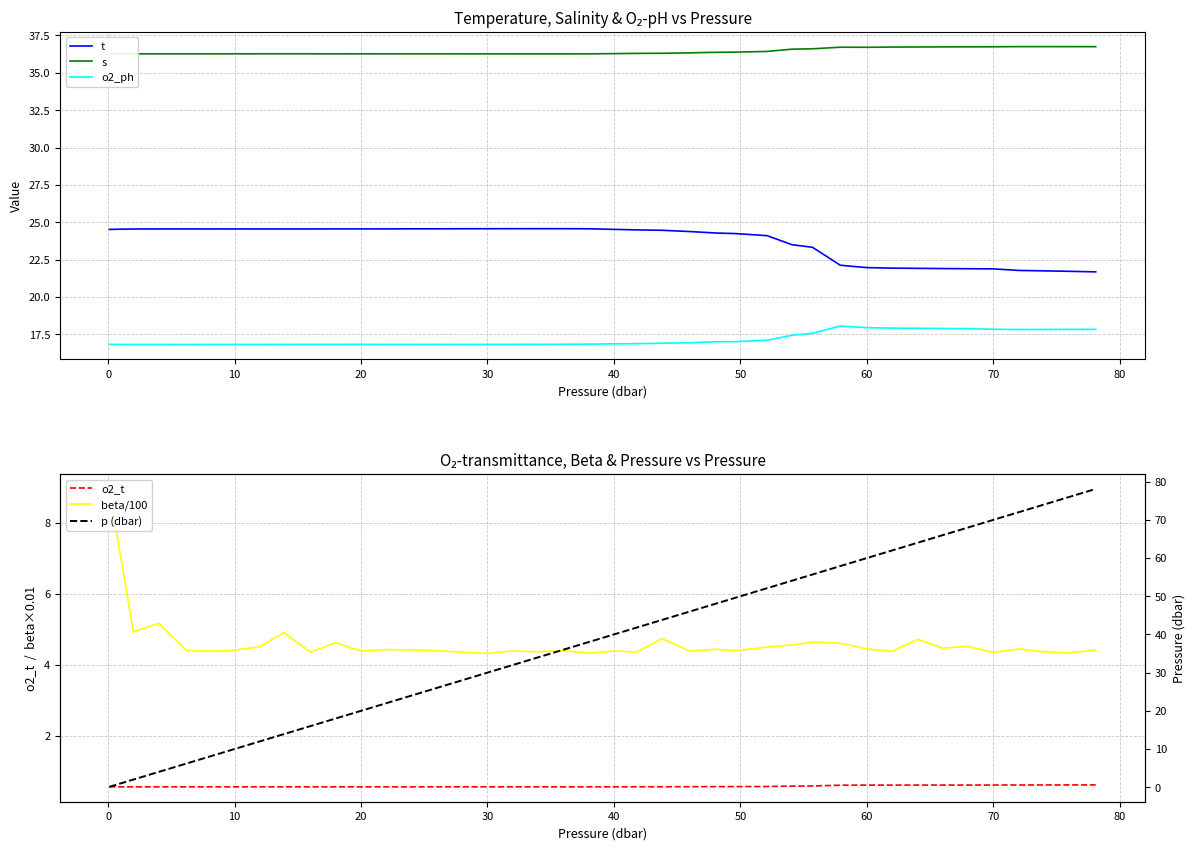

What are all the series names shown in the legend?

t, s, o2_ph, o2_t, beta/100, p (dbar)